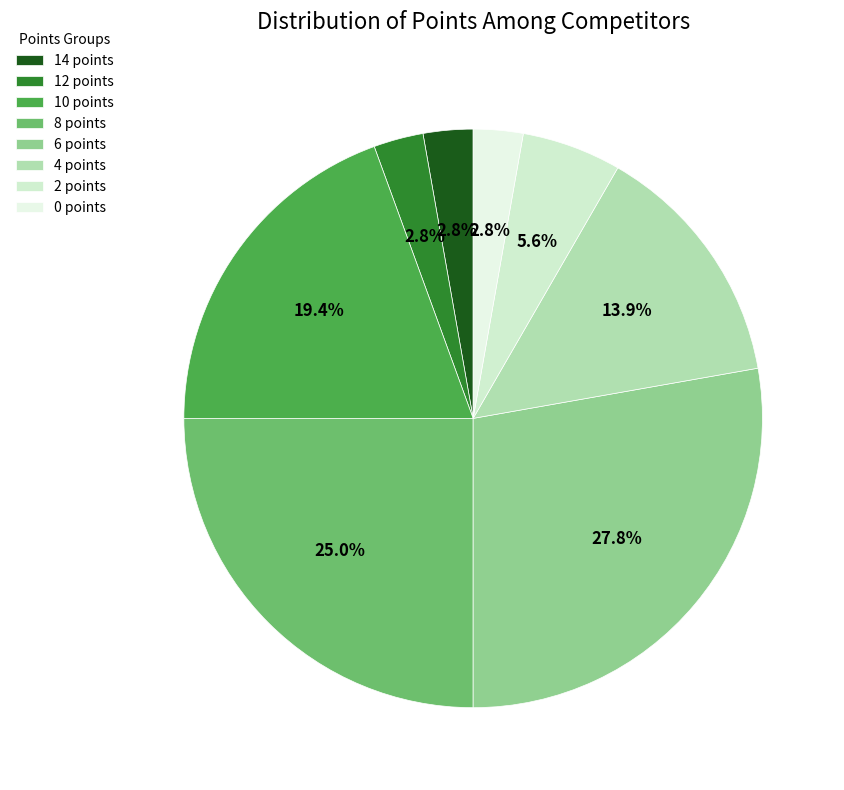

To the nearest percent, what portion does 10 points represent?

19%